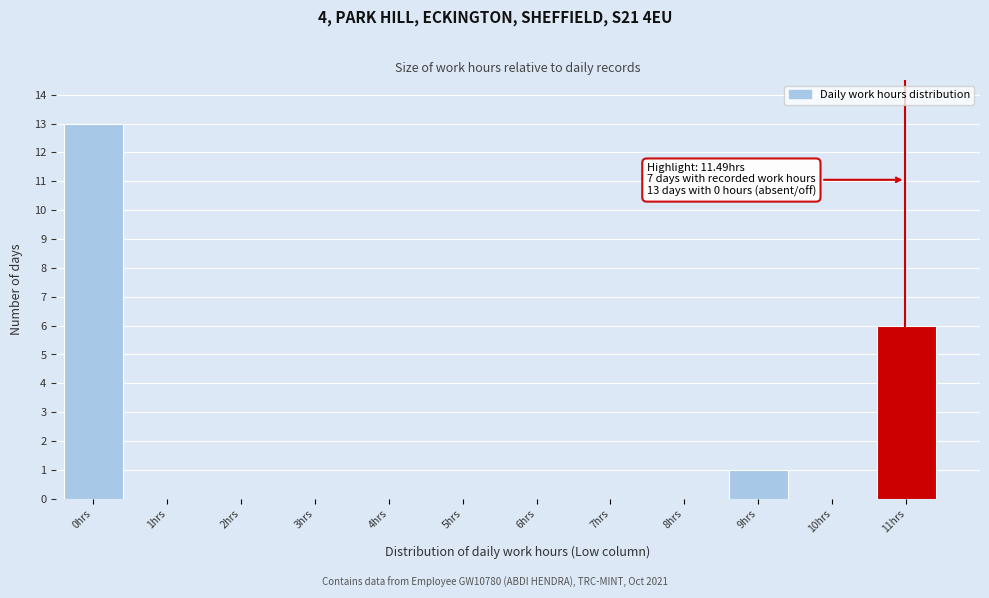

Reading left to right, what are all the values shown in this chart?

0hrs=13	1hrs=0	2hrs=0	3hrs=0	4hrs=0	5hrs=0	6hrs=0	7hrs=0	8hrs=0	9hrs=1	10hrs=0	11hrs=6